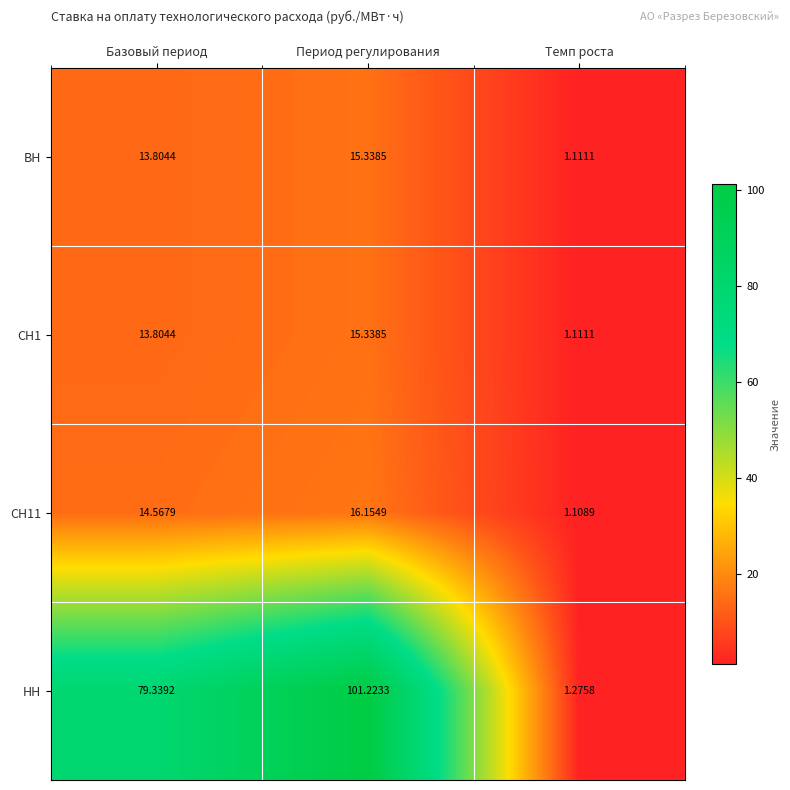

Where does the СН11 series first go above 14?

Базовый период